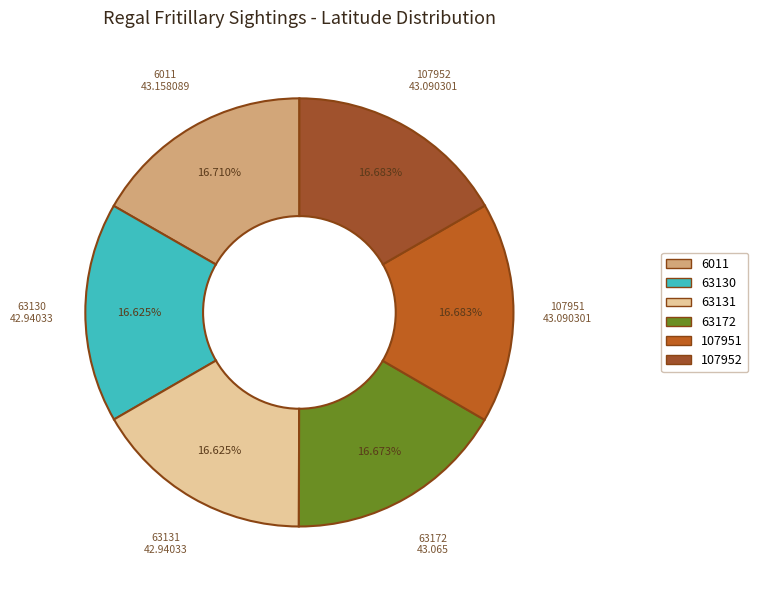

Is it true that 6011 is 9% of the pie?

False